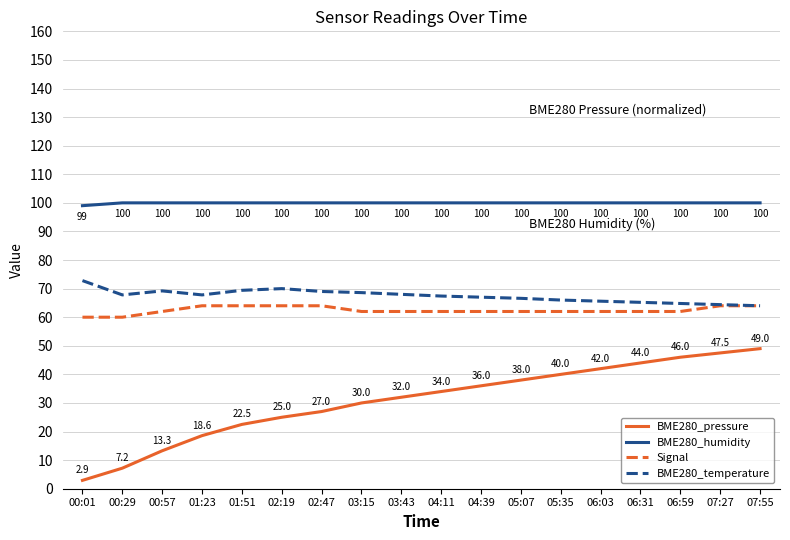

What position from the left is 03:15?

8